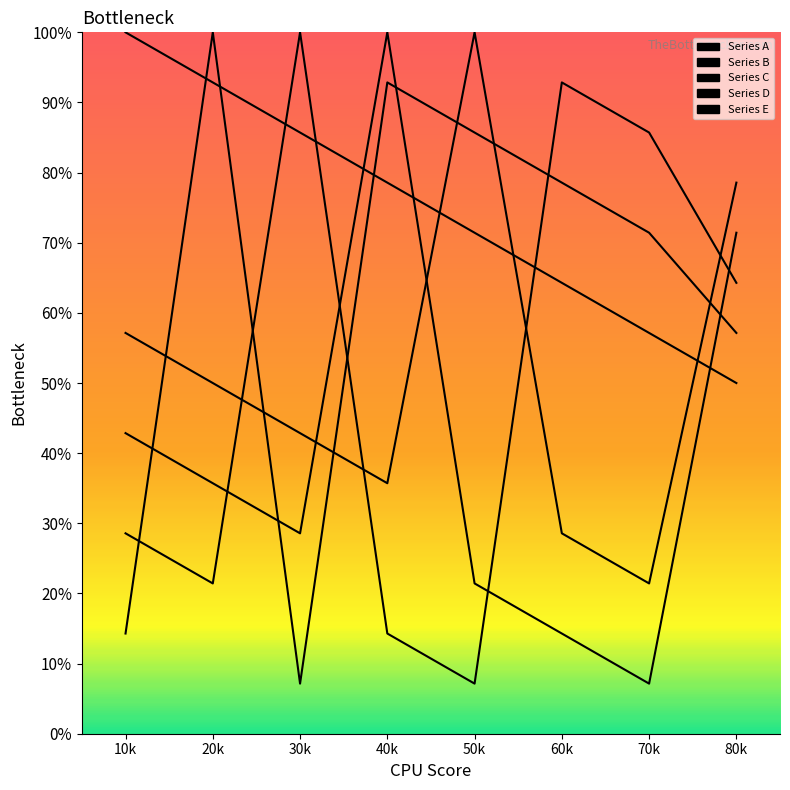

What is the minimum value shown in the chart?

7.1